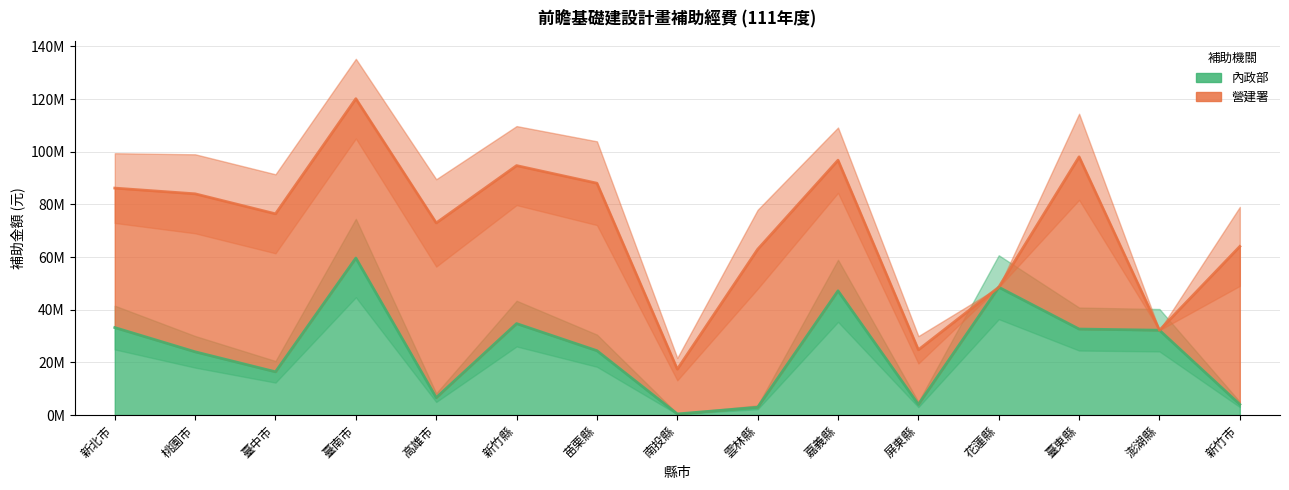

Where is the first local maximum for 營建署?

臺南市